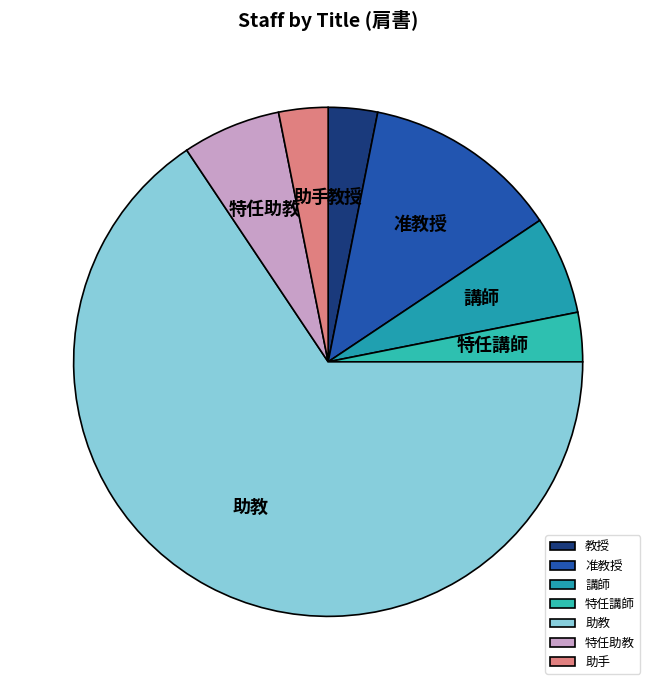

Do 助教 and 特任講師 together represent more than half of the pie?

Yes